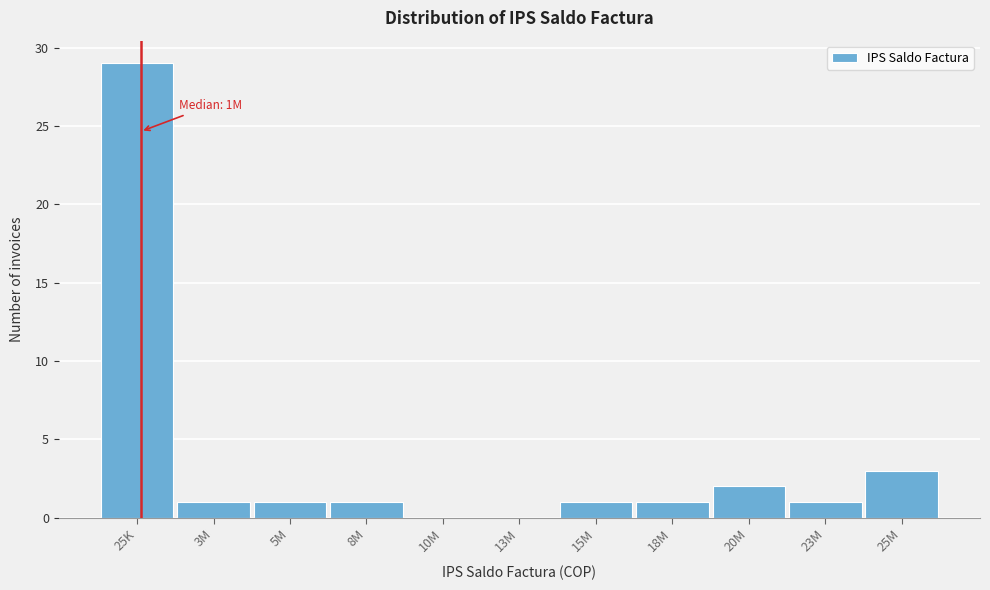

What is the sum of the values at 18M and 20M?

3